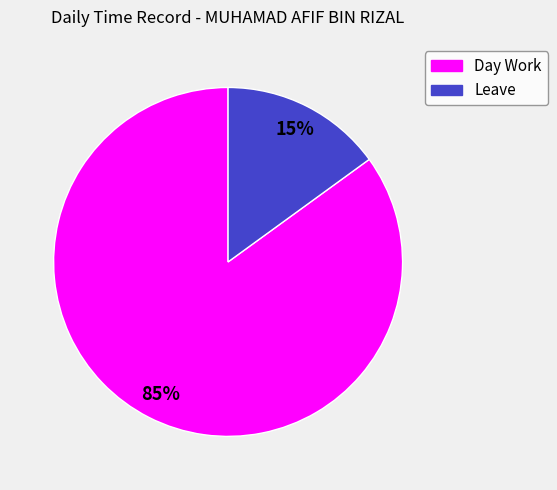

To the nearest percent, what portion does Leave represent?

15%